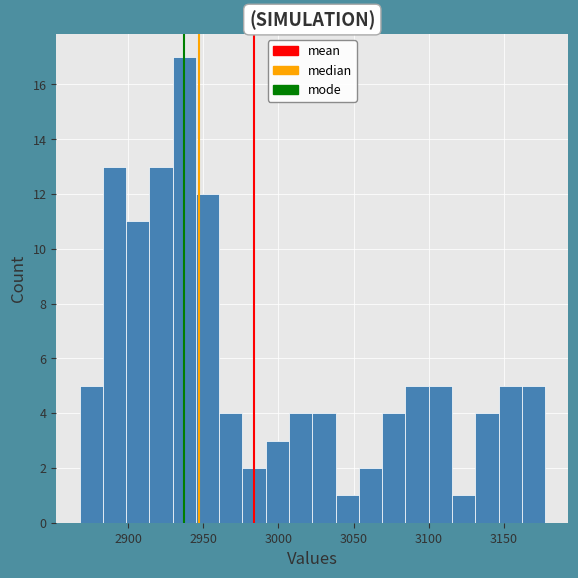

Around what value on the x-axis is the tallest bar? Give the approximate position of its centre, as read against the axis.

2935